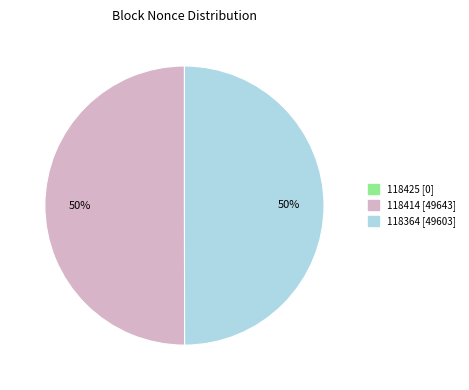

To the nearest percent, what is the average slice percentage?

50%